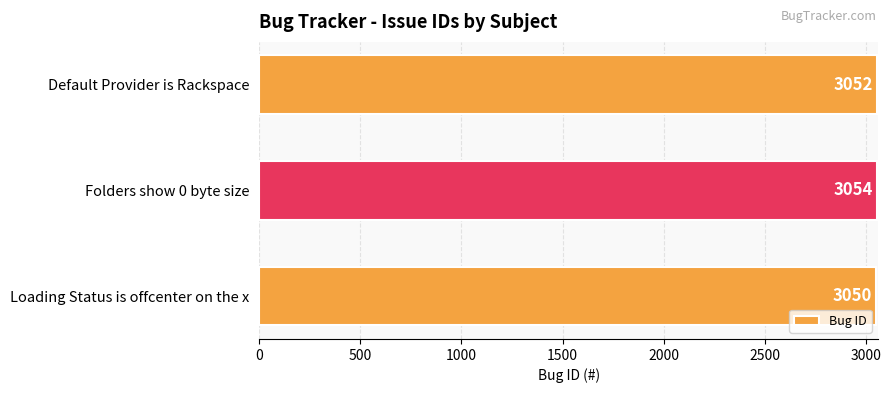

List the labels in order of value, smallest first.

Loading Status is offcenter on the x, Default Provider is Rackspace, Folders show 0 byte size